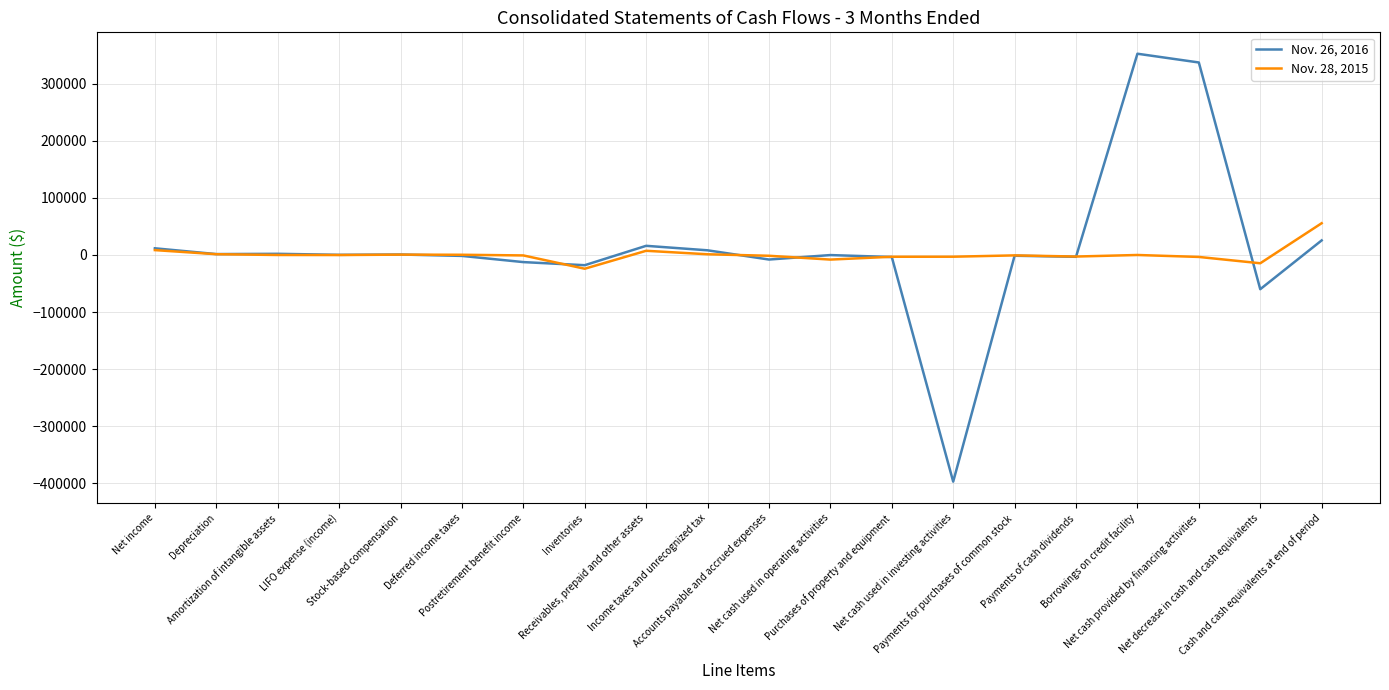

In Nov. 26, 2016, how many points are lower than both neighbors (excluding endpoints)?

7